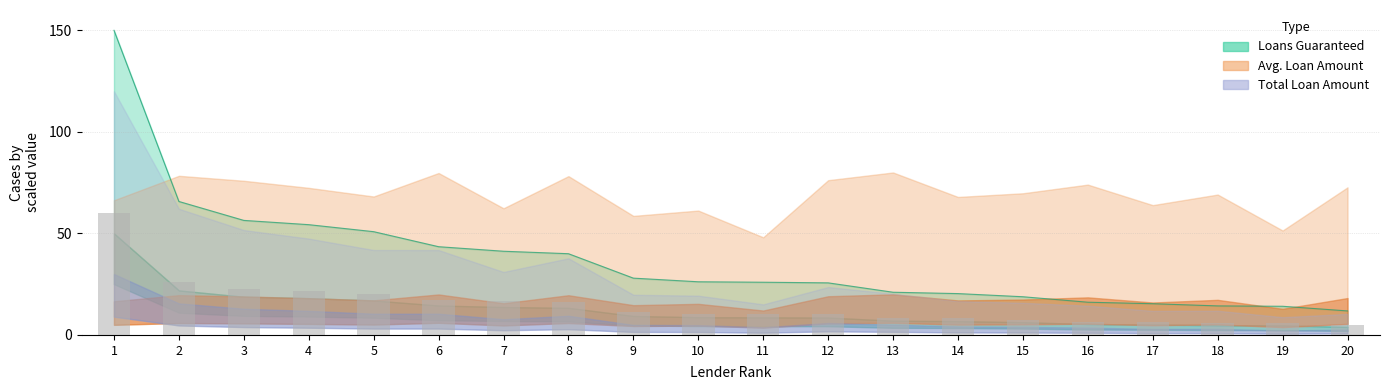

How many values in the Total Loan Amount (scaled) series are below 10?

8